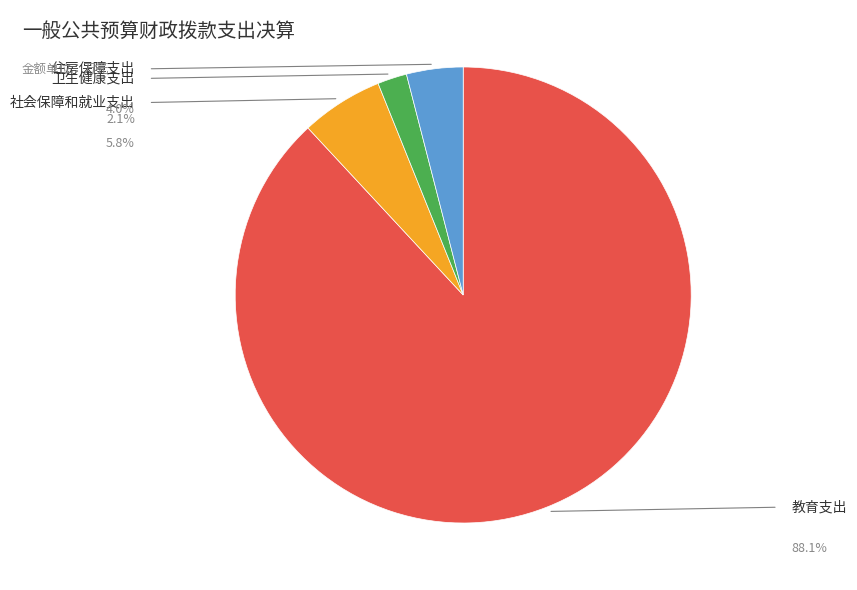

How many slices are in this pie chart?

4